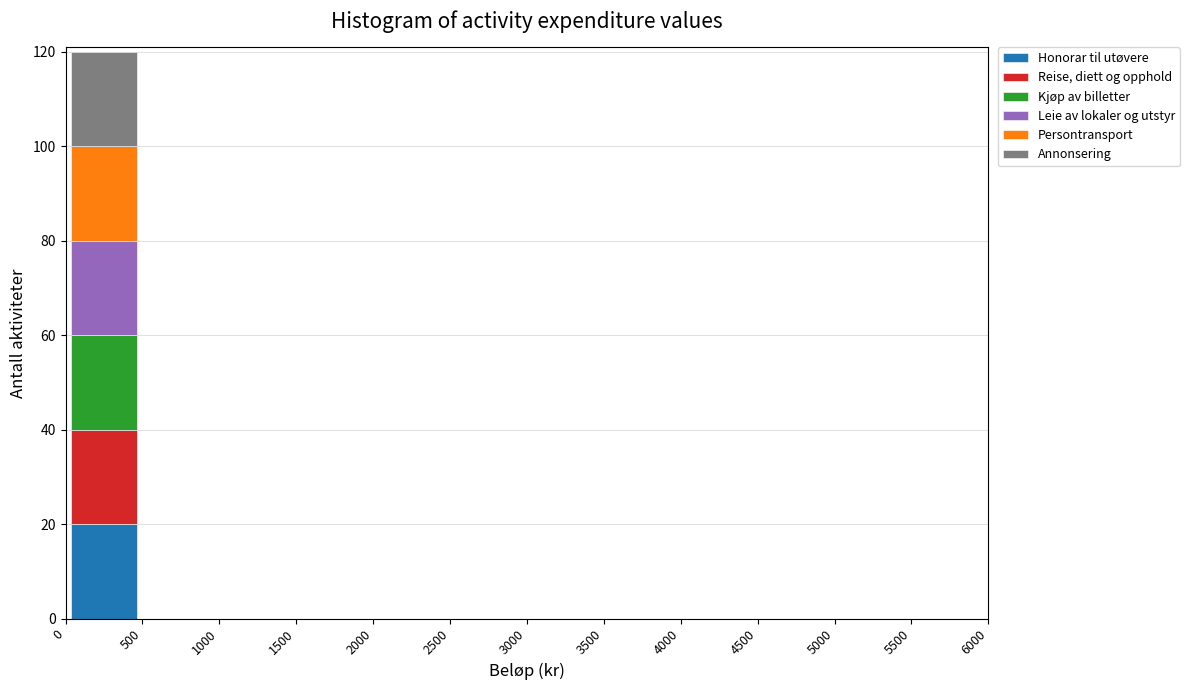

Which range on the x-axis has the tallest stacked bar (by total height)?

0 to 500